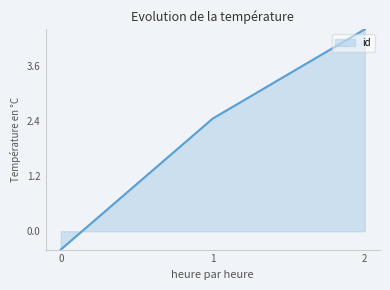

What is the difference between the maximum and minimum values?

4.8